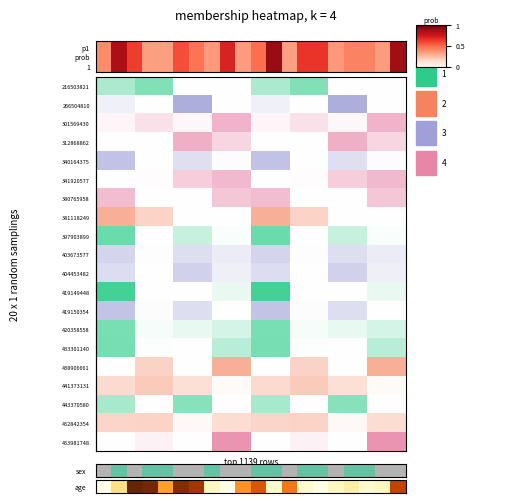

List the labels in order of value, largest first.

2, 3, 5, 6, 19, 10, 12, 9, 4, 1, 16, 7, 15, 18, 11, 13, 17, 0, 8, 14